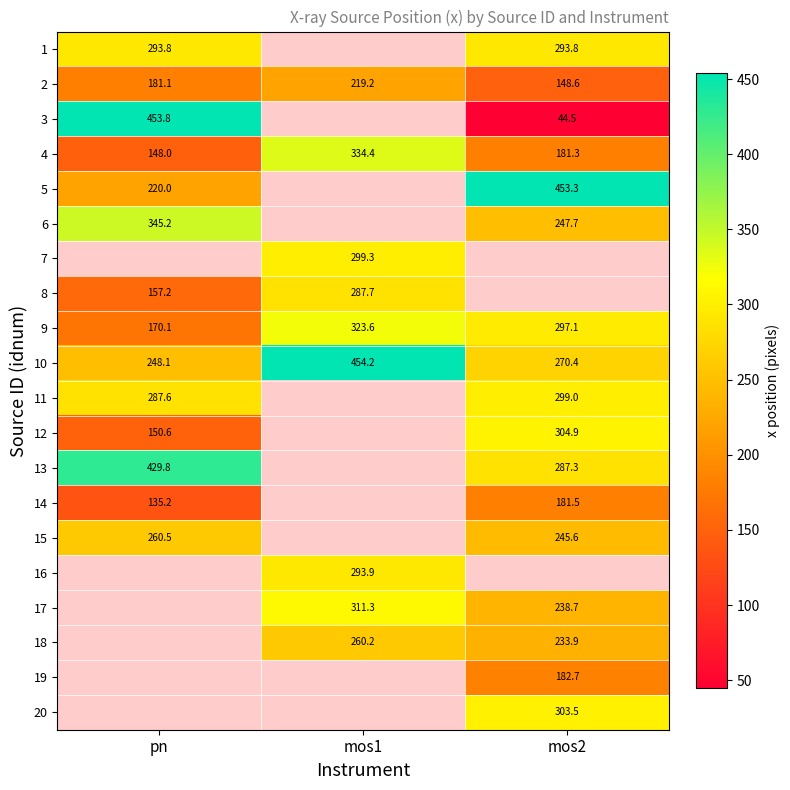

Is the value of 6 at pn greater than the value of 12 at mos2?

Yes